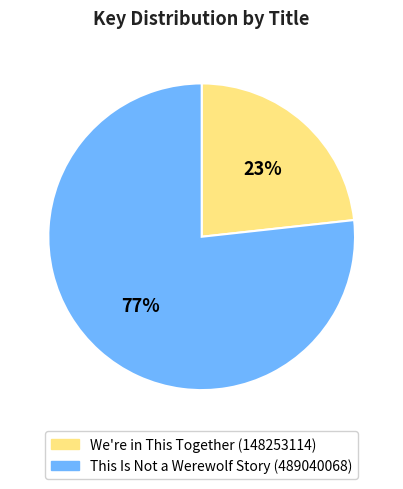

What is the smallest slice in the pie chart?

We're in This Together (148253114)